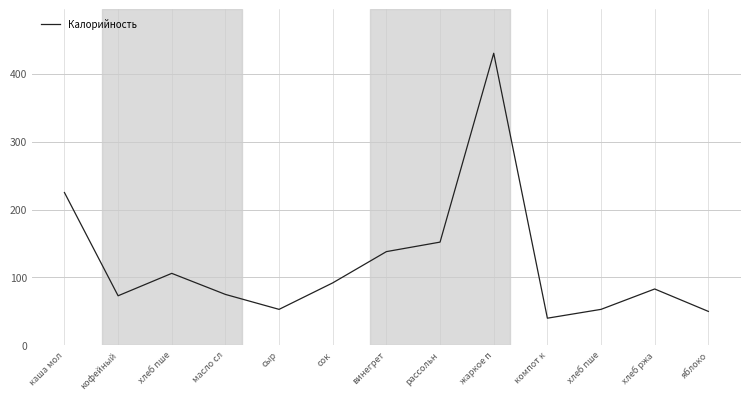

How many lines are shown in the chart?

1